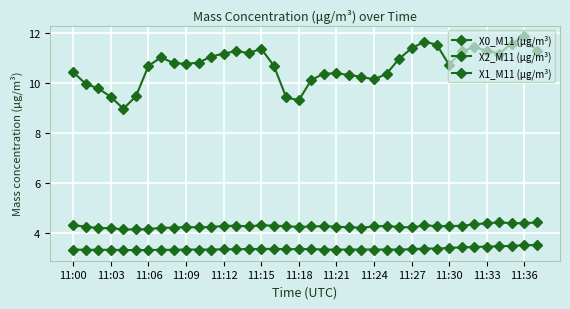

What is the difference between the second highest and minimum values in the X2_M11 (μg/m³) series?

0.3